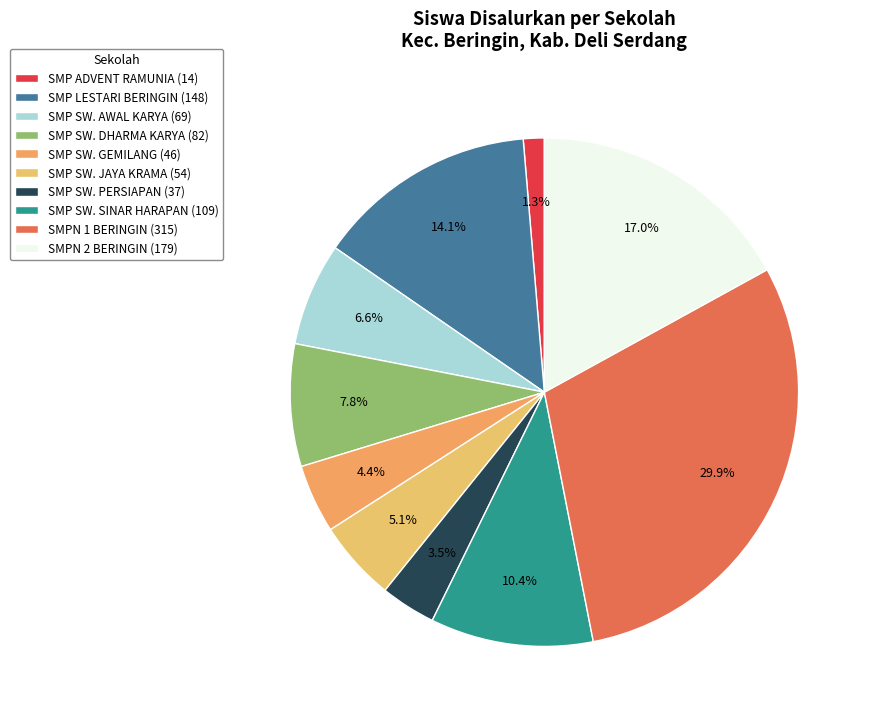

Rank the categories by value from lowest to highest.

SMP ADVENT RAMUNIA, SMP SWASTA PERSIAPAN SERDANG, SMP SWASTA GEMILANG BANGSA, SMP SWASTA JAYA KRAMA, SMP SWASTA AWAL KARYA PEMBANGUNAN, SMP SWASTA DHARMA KARYA, SMP SWASTA SINAR HARAPAN, SMP LESTARI BERINGIN, UPT SPF SMP NEGERI 2 BERINGIN SATU ATAP, UPT SPF SMP NEGERI 1 BERINGIN